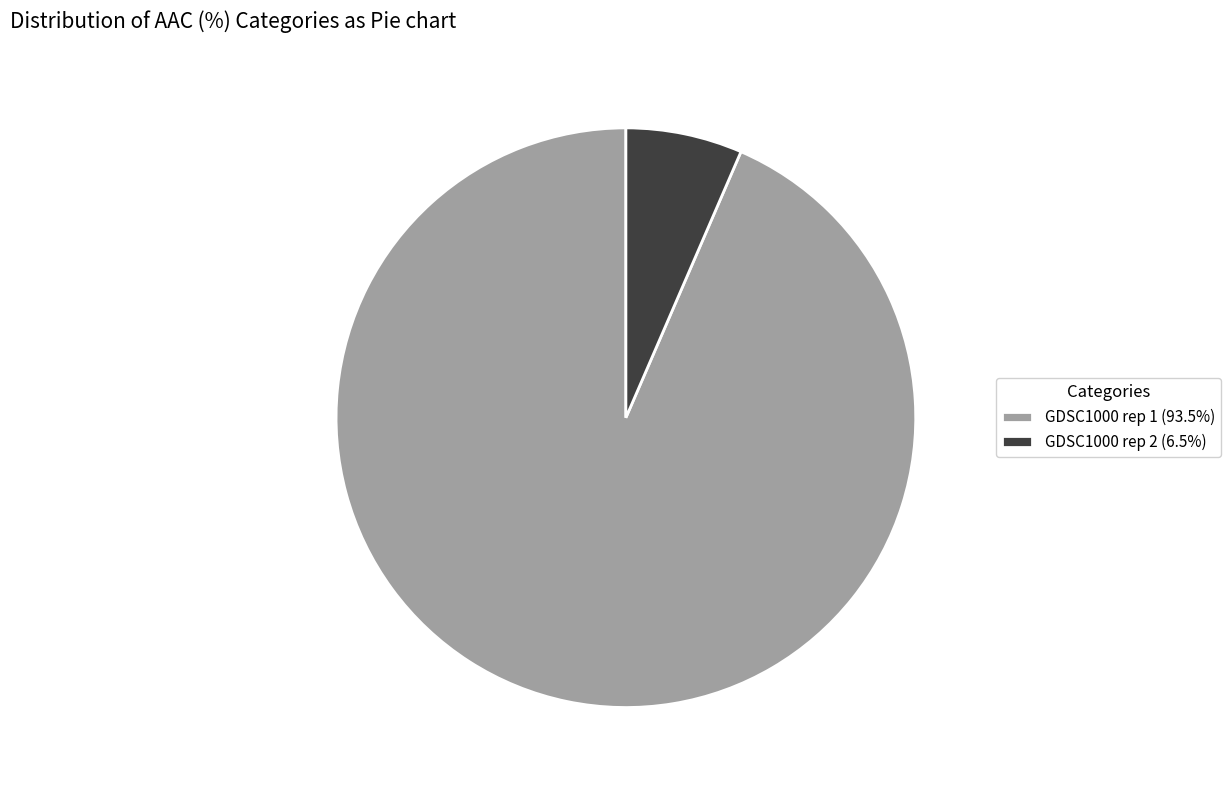

What is the largest slice in the pie chart?

GDSC1000 rep 1